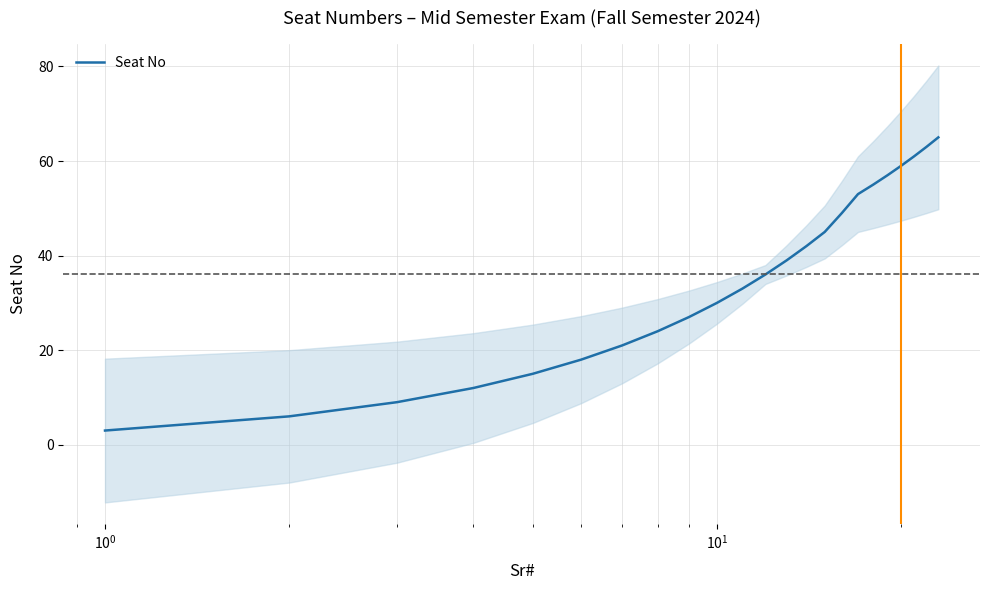

What is the lowest value of the Seat No series?

3